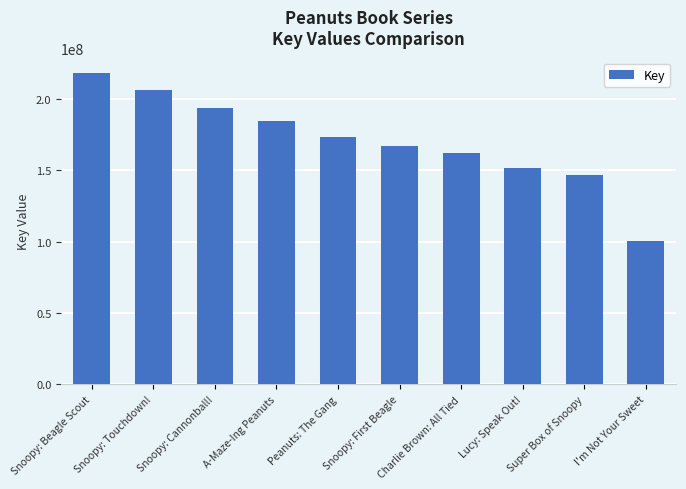

Is it true that the value at Peanuts: The Gang is 260260738?

False